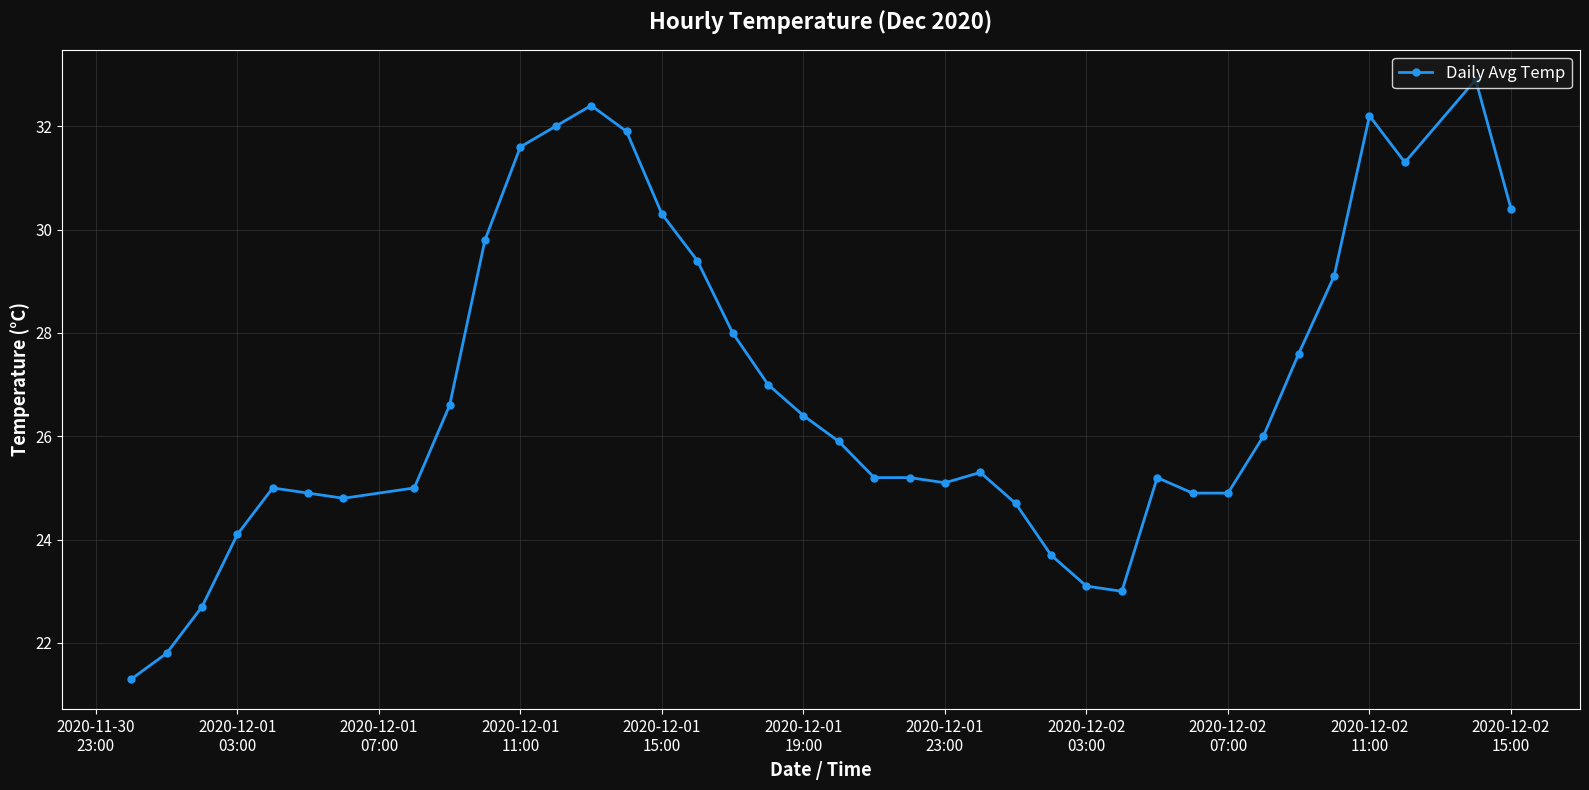

True or false: there are more than 1 points higher than both neighbors.

True